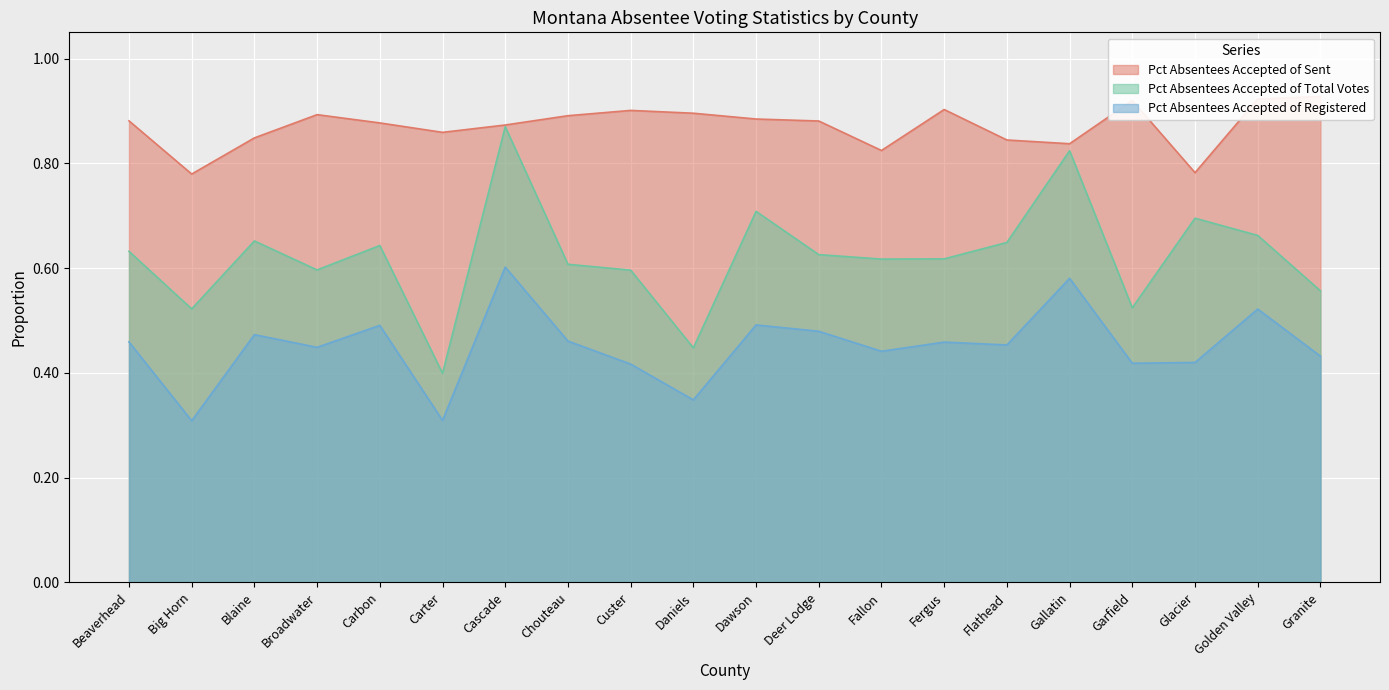

At which label is Pct Absentees Accepted of Total Votes closest to 0?

Carter